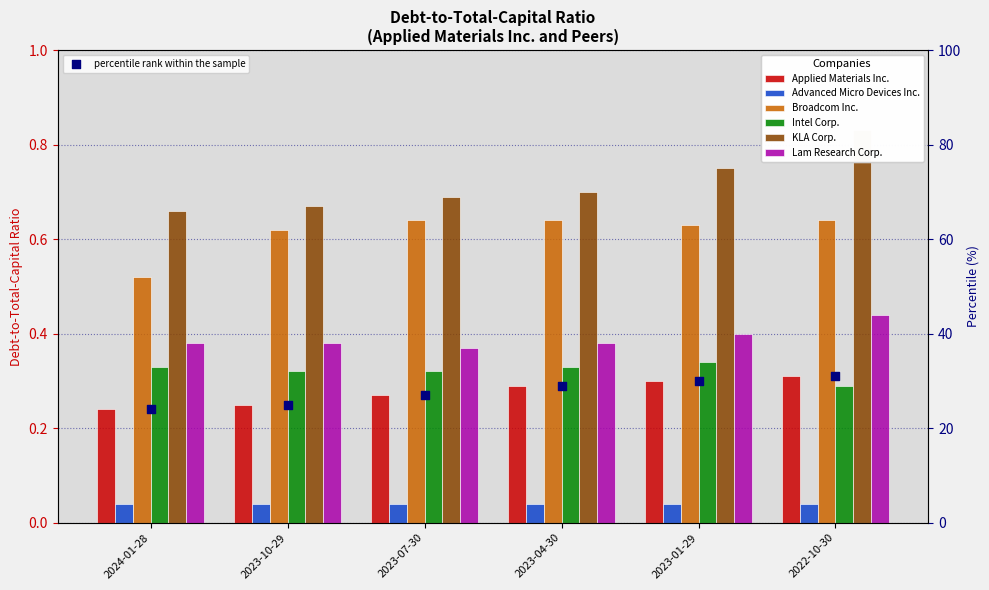

Which series has the largest Y range (max minus min)?

KLA Corp.